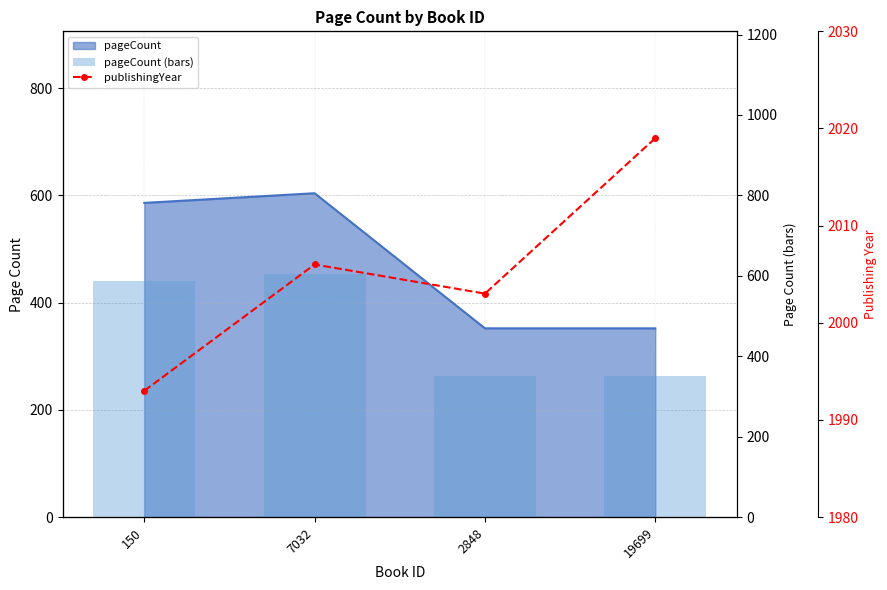

Between 7032 and 19699, which is larger?

7032